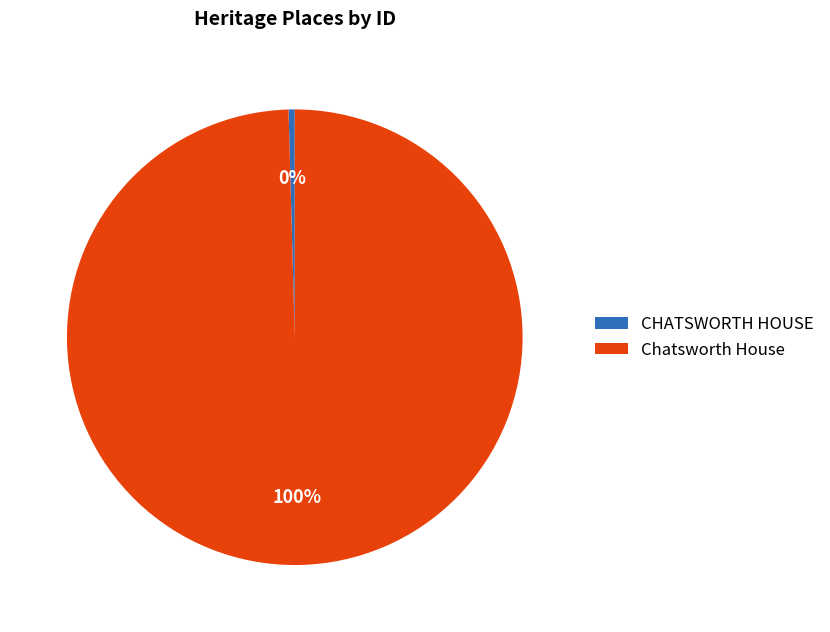

Between Chatsworth House and CHATSWORTH HOUSE, which is larger?

Chatsworth House